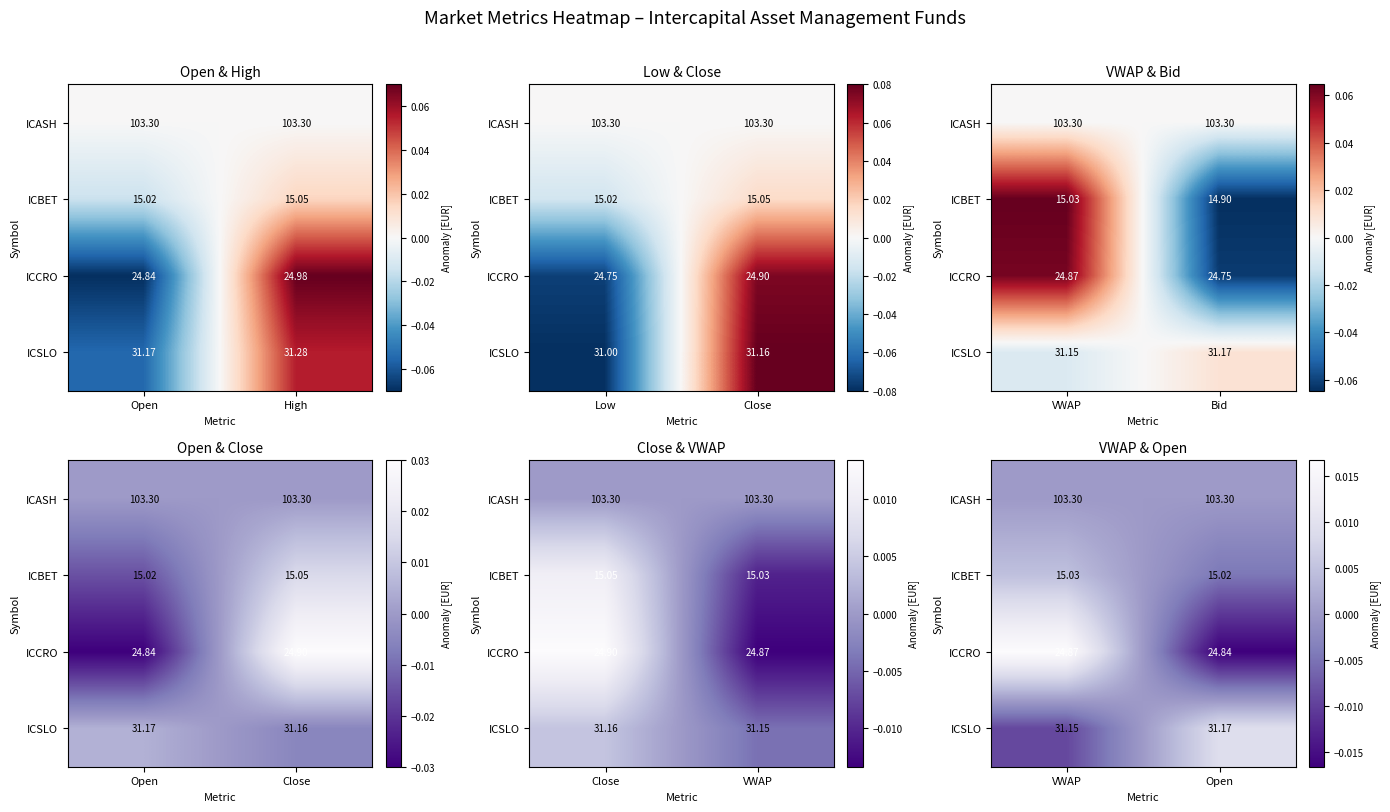

List the labels in order of ICASH value, largest first.

VWAP, Open